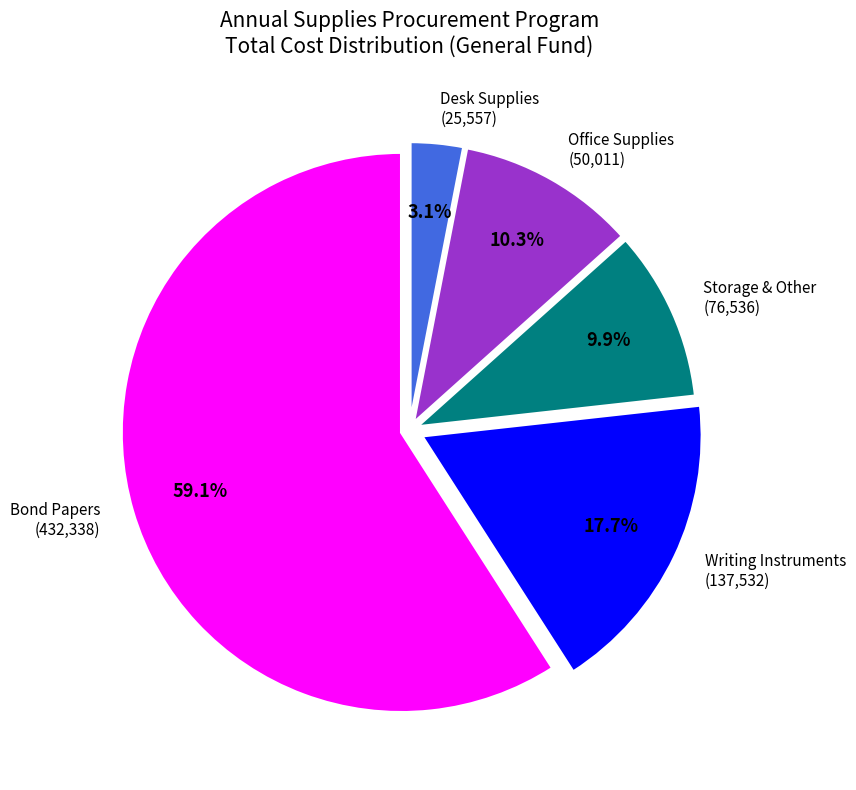

What portion of the pie excludes Office Supplies (50,011)?

89.7%